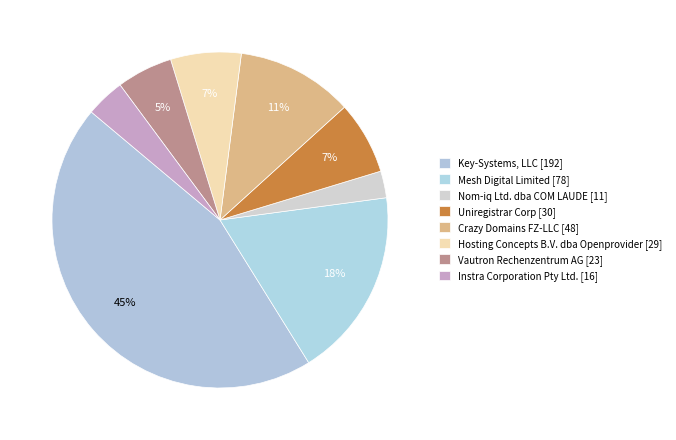

Which category has the biggest portion of the pie?

Key-Systems, LLC